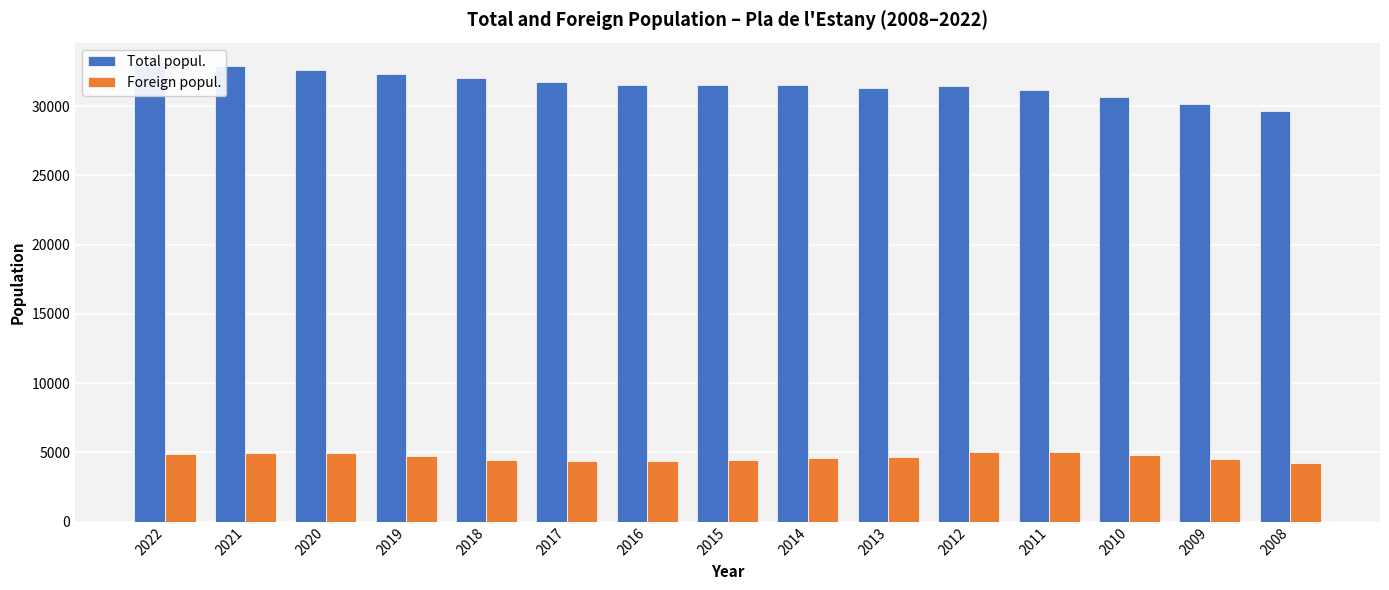

List the labels in order of Foreign popul. value, largest first.

2012, 2011, 2021, 2020, 2022, 2010, 2019, 2013, 2014, 2009, 2018, 2015, 2017, 2016, 2008